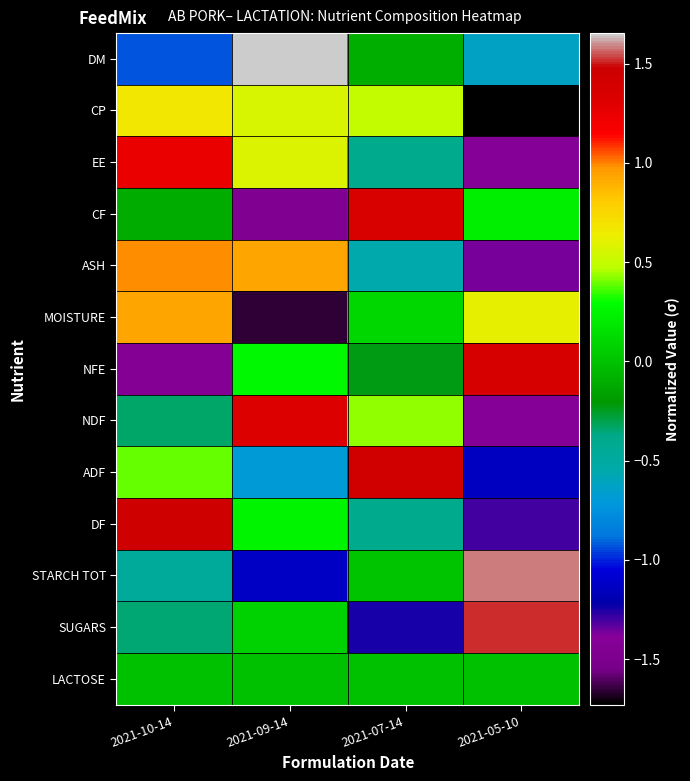

What is the total value across all series at 2021-05-10?

-3.7